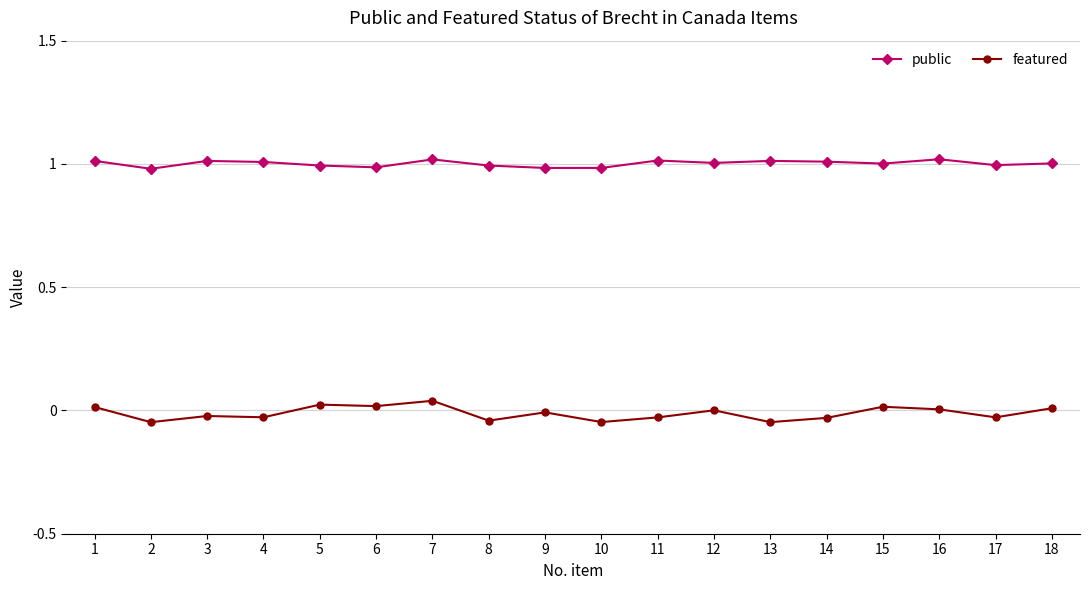

List the series in order of their peak value, highest first.

public, featured